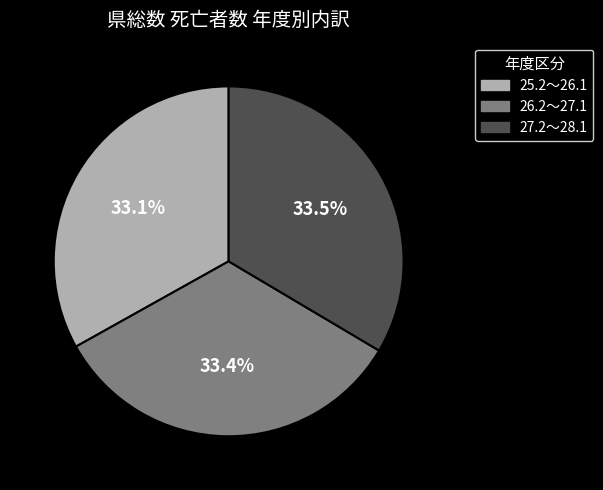

Is there any slice that represents more than half of the pie?

No